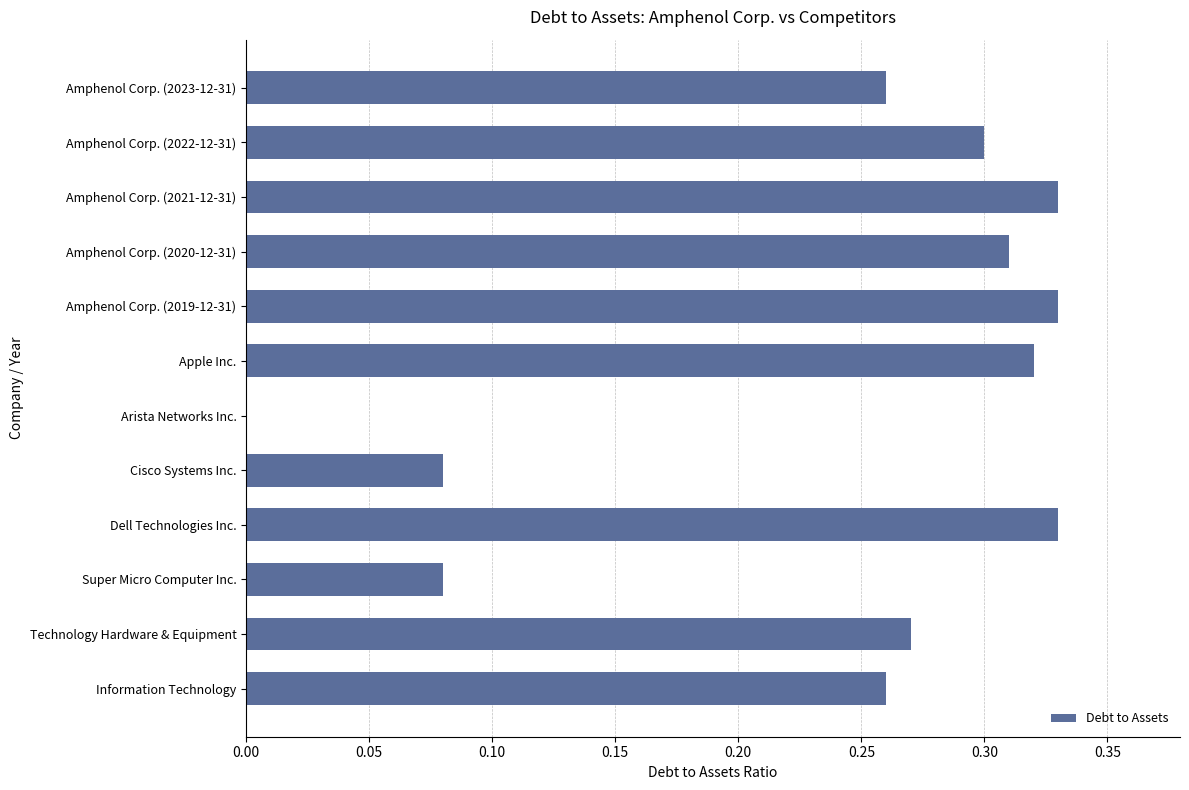

Is it true that the value at Amphenol Corp. (2020-12-31) is 0.3?

True